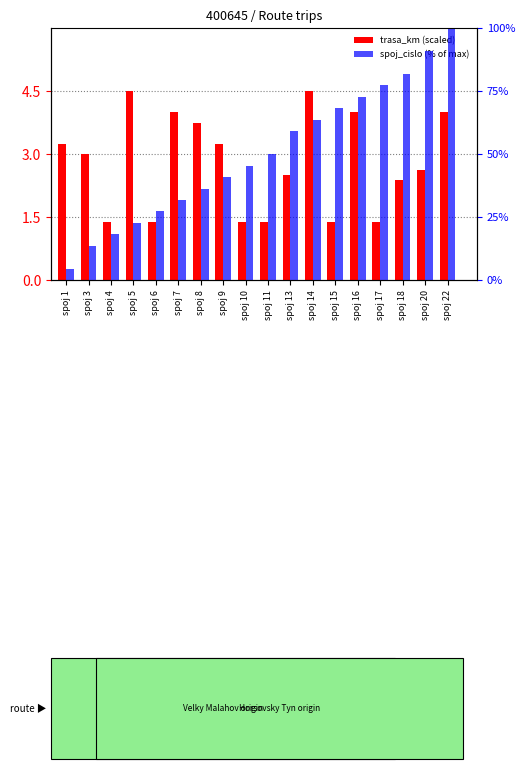

Which series changed the most between spoj 7 and spoj 9?

spoj_cislo (% of max)